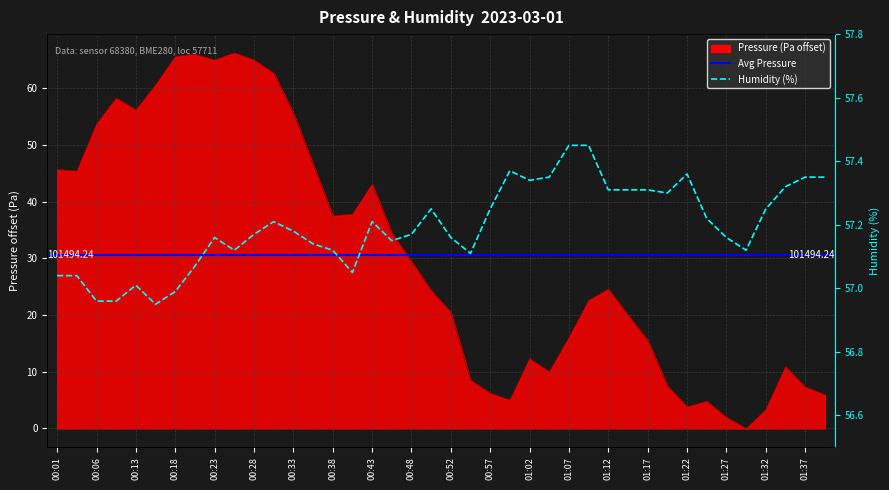

At which category does the chart reach its minimum across all series?

01:29